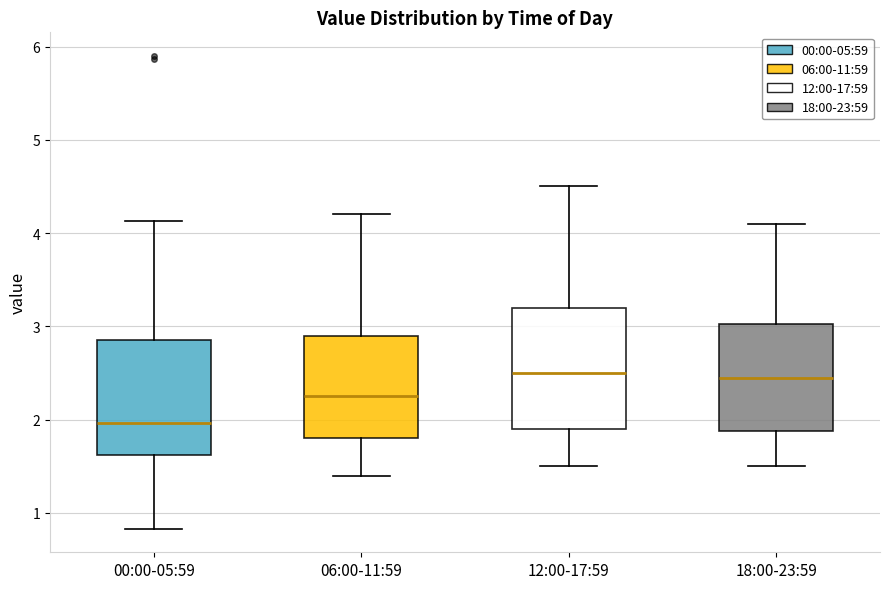

Reading left to right, read every box against the y-axis: the position of its median line, the range the box covers, and the ends of its whiskers. The values are not printed on the chart, so give them approximately, as read against the axis.

00:00-05:59: median 2.0, box 1.6 to 2.9, whiskers 0.8 to 4.1
06:00-11:59: median 2.3, box 1.8 to 2.9, whiskers 1.4 to 4.2
12:00-17:59: median 2.5, box 1.9 to 3.2, whiskers 1.5 to 4.5
18:00-23:59: median 2.5, box 1.9 to 3.0, whiskers 1.5 to 4.1